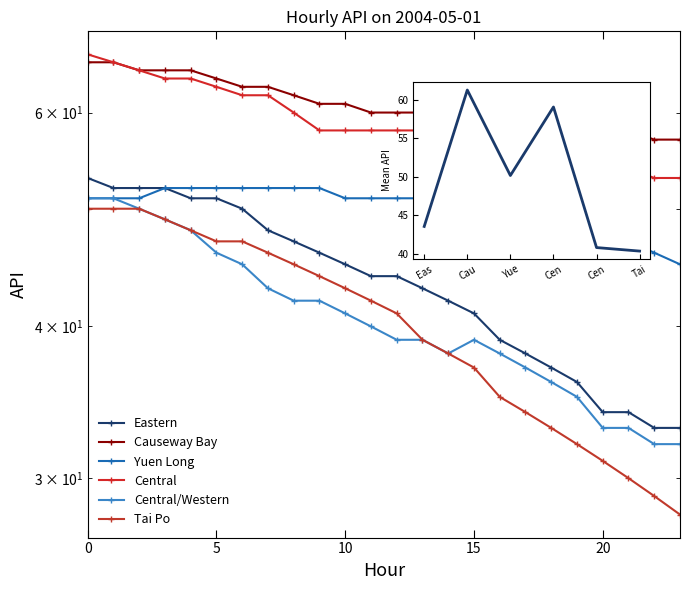

What are all the series names shown in the legend?

Eastern, Causeway Bay, Yuen Long, Central, Central/Western, Tai Po